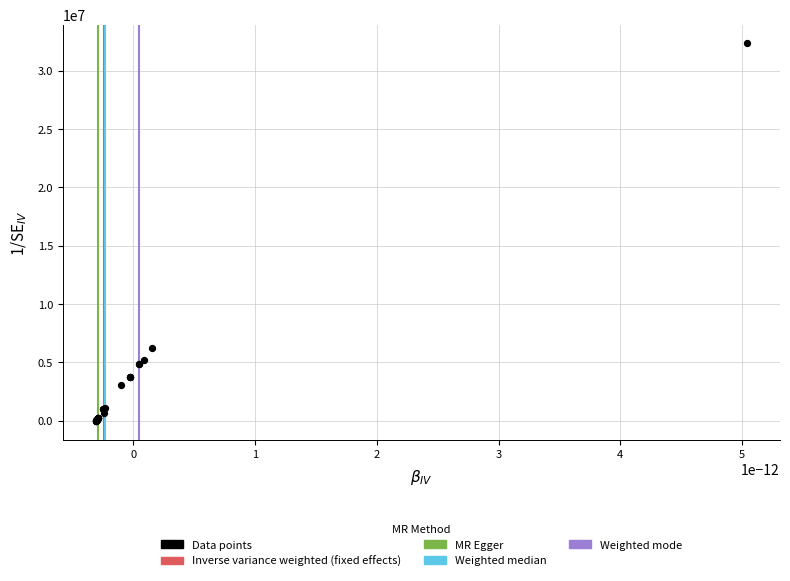

What Y value in the scatter plot is closest to 16168068?

6243020.9